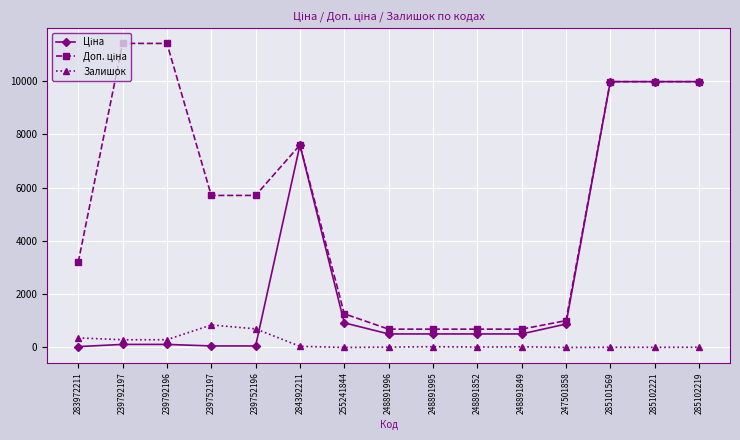

The Залишок series shows 845.0 at 239752197. True or false?

True